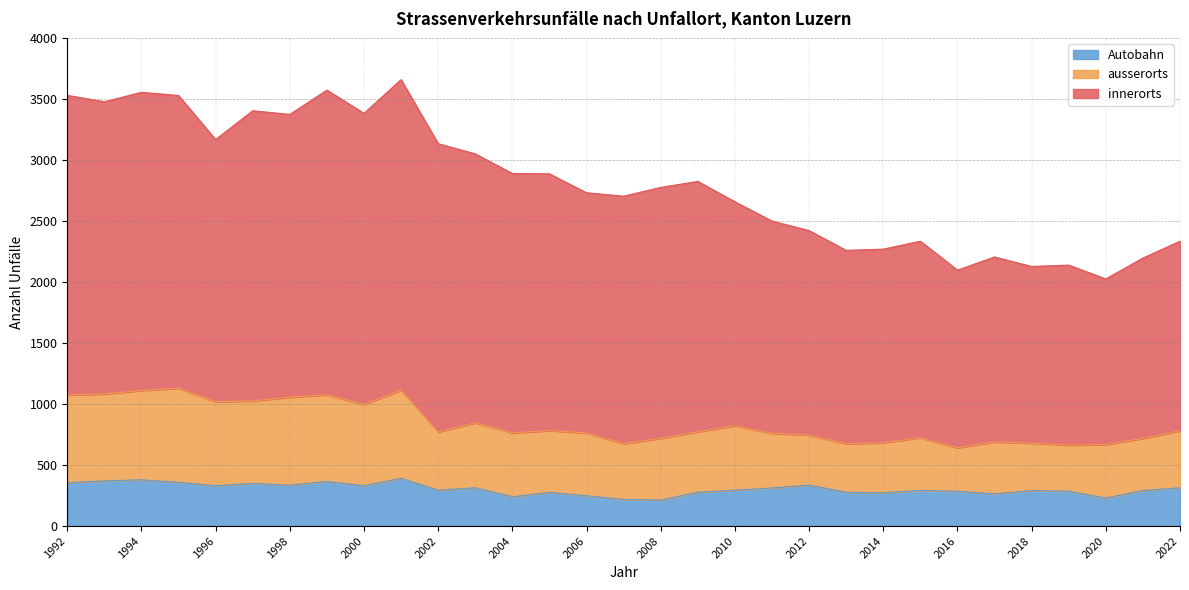

Does the chart display data point markers on the line(s)?

No